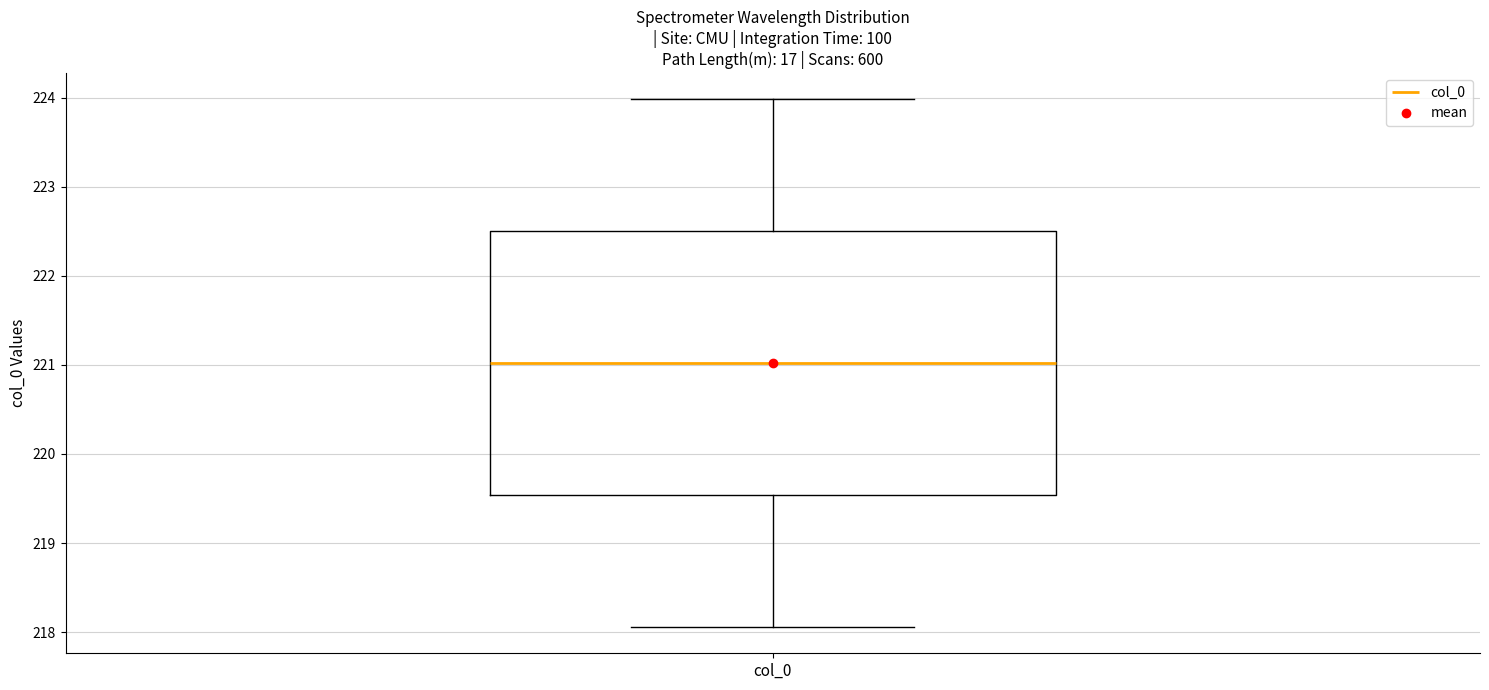

Where is the upper edge of the box for col_0 on the y-axis? The values are not printed on the chart, so give them approximately, as read against the axis.

222.5